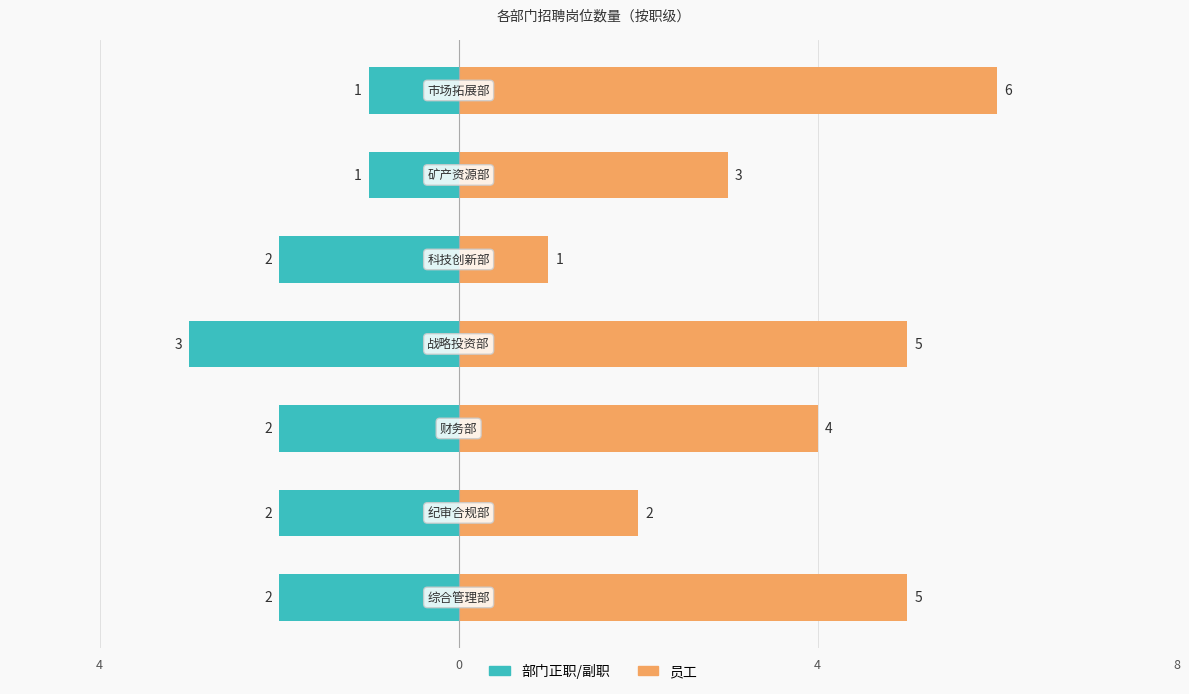

At 4, list the series in order from smallest to largest.

部门正职/副职, 员工